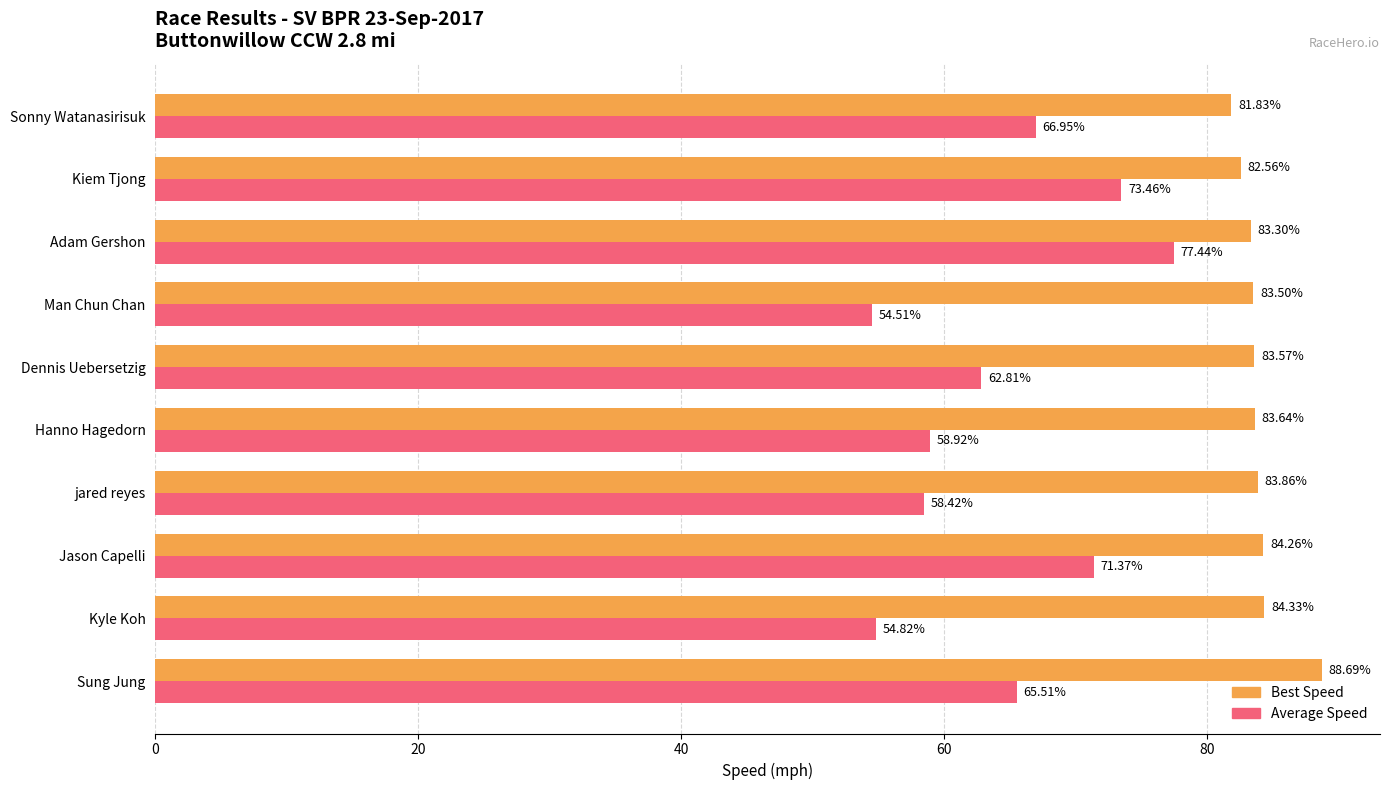

At how many categories does at least one series exceed 55?

10